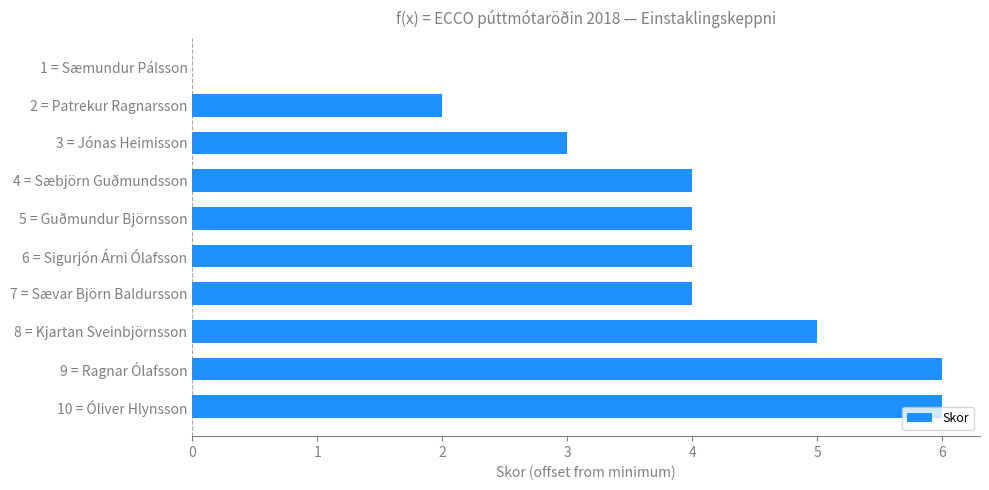

How many values are between 3 and 5?

6